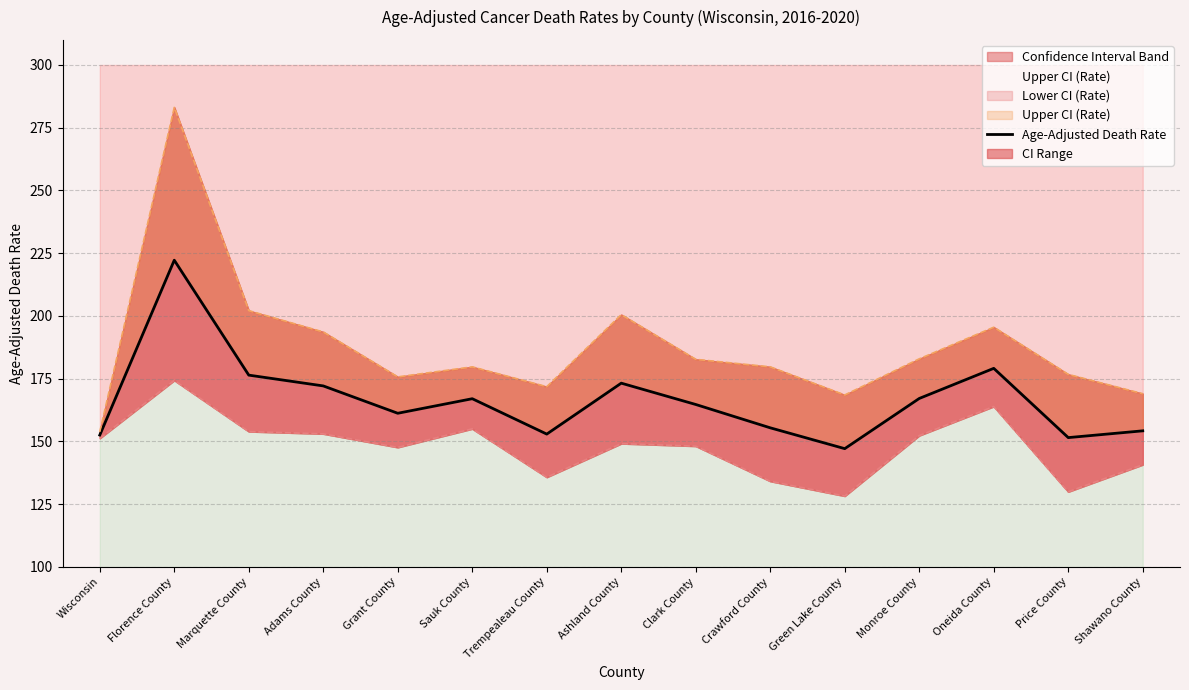

Reading left to right, extract all data points from this chart.

Wisconsin=152.5	Florence County=222.2	Marquette County=176.4	Adams County=172.1	Grant County=161.2	Sauk County=167.0	Trempealeau County=152.9	Ashland County=173.2	Clark County=164.7	Crawford County=155.4	Green Lake County=147.1	Monroe County=167.1	Oneida County=179.1	Price County=151.5	Shawano County=154.2